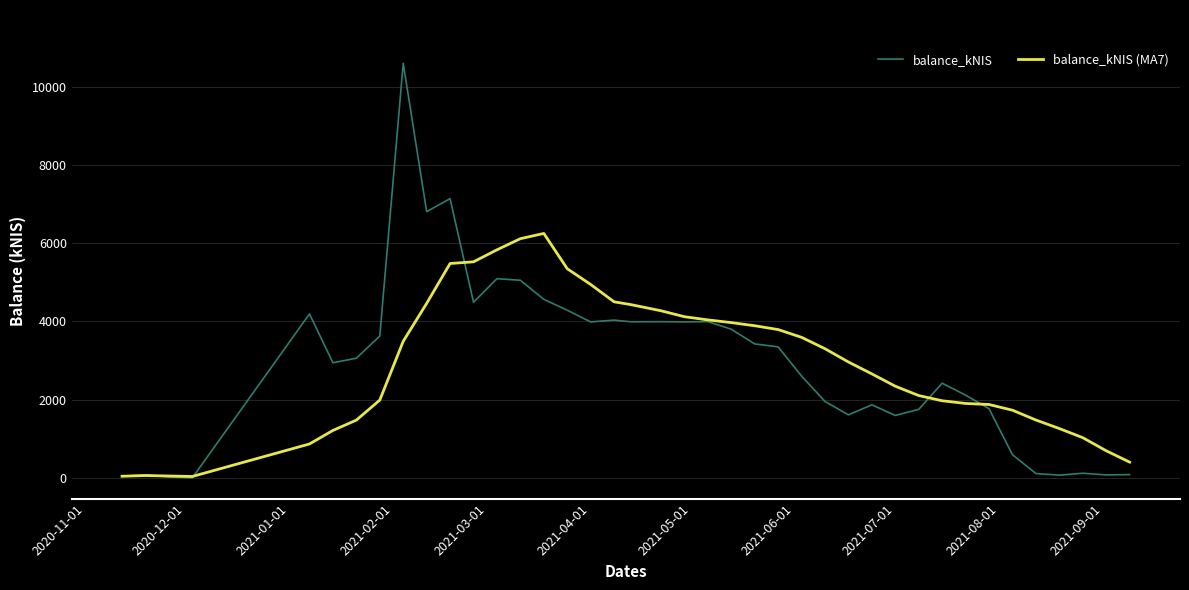

List the series in order of their peak value, highest first.

balance_kNIS, balance_kNIS (MA7)